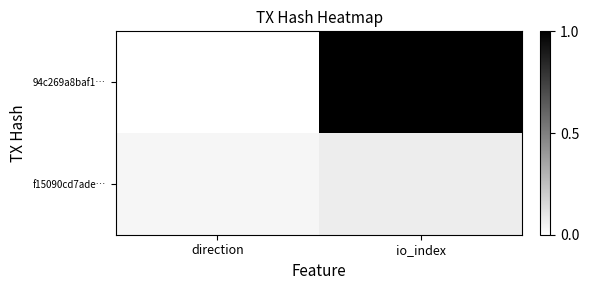

How many series are shown in this chart?

2